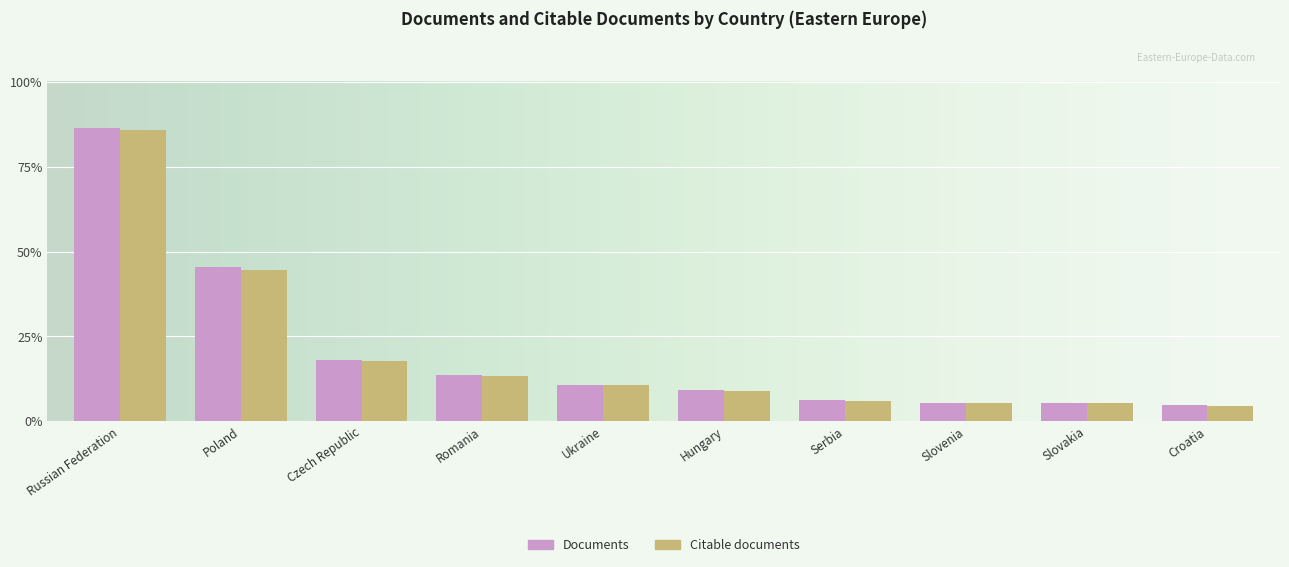

Between Poland and Russian Federation, which is larger?

Russian Federation